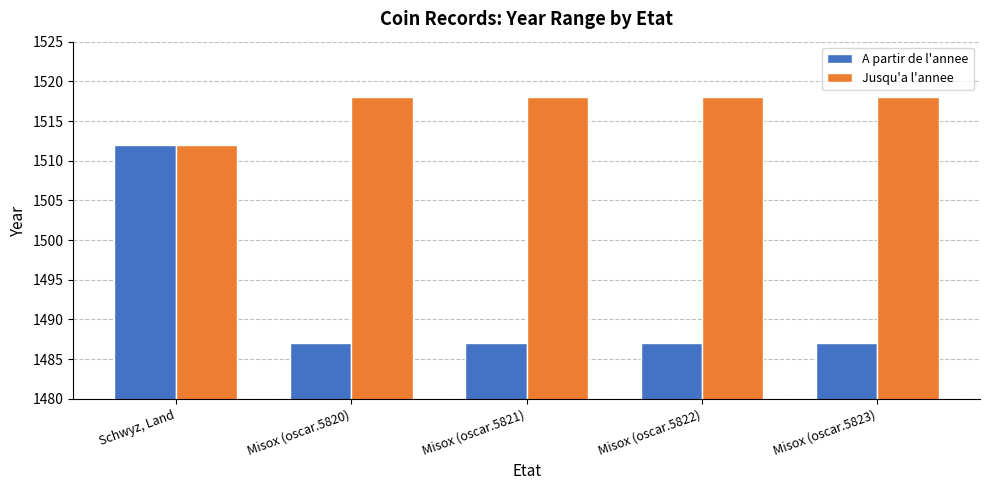

What is the approximate value of A partir de l'annee at Misox (oscar.5821), to the nearest 5?

1485